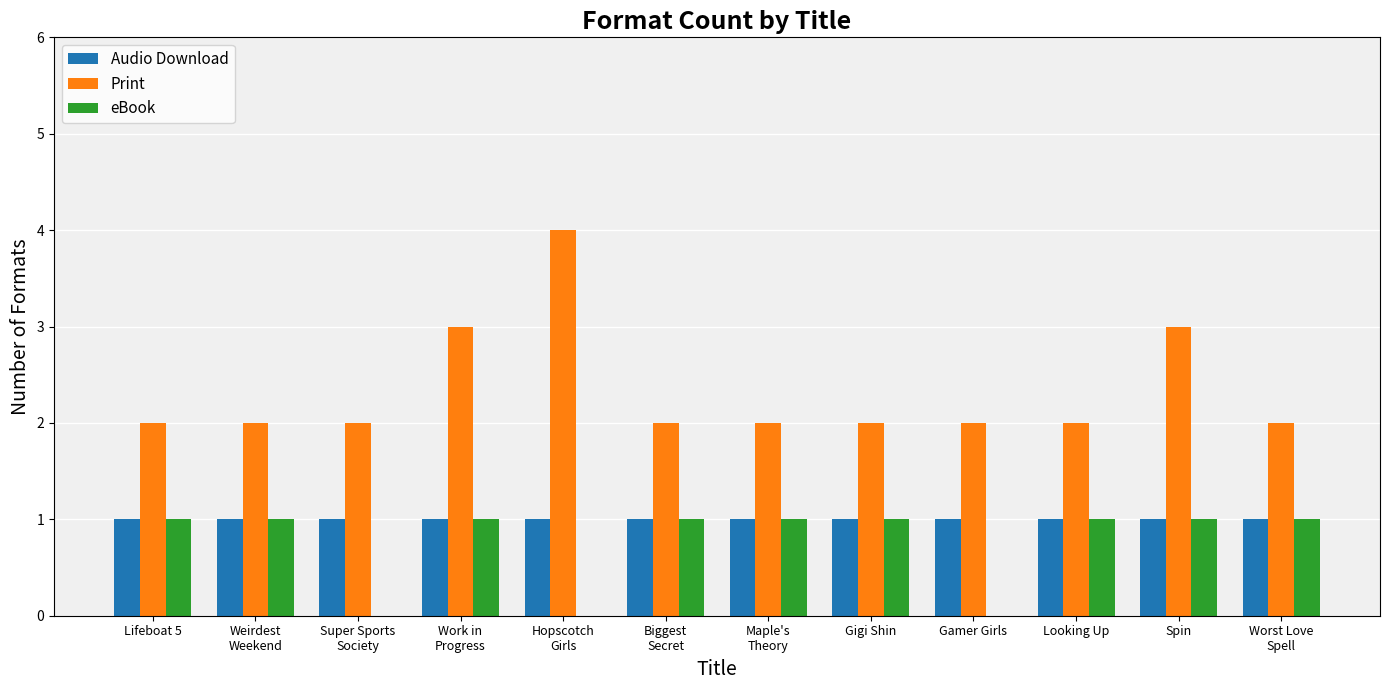

Between Lifeboat 5 and Gamer Girls, which series saw the biggest shift?

eBook